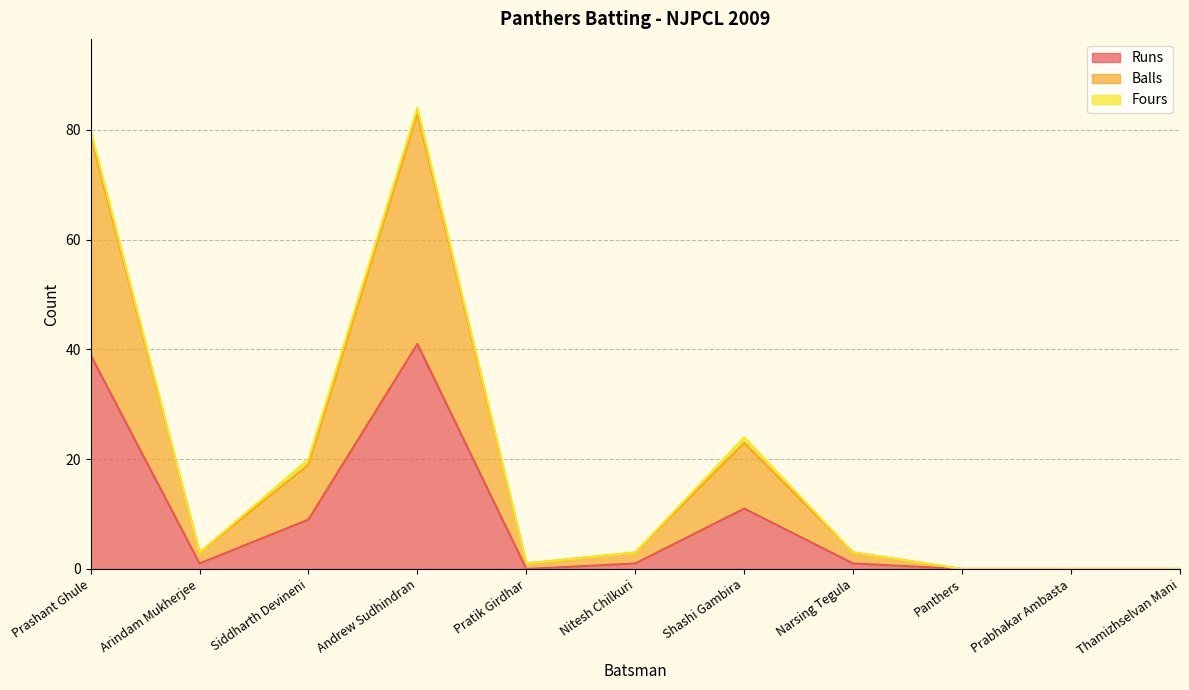

What is the sum of all Runs values?

103